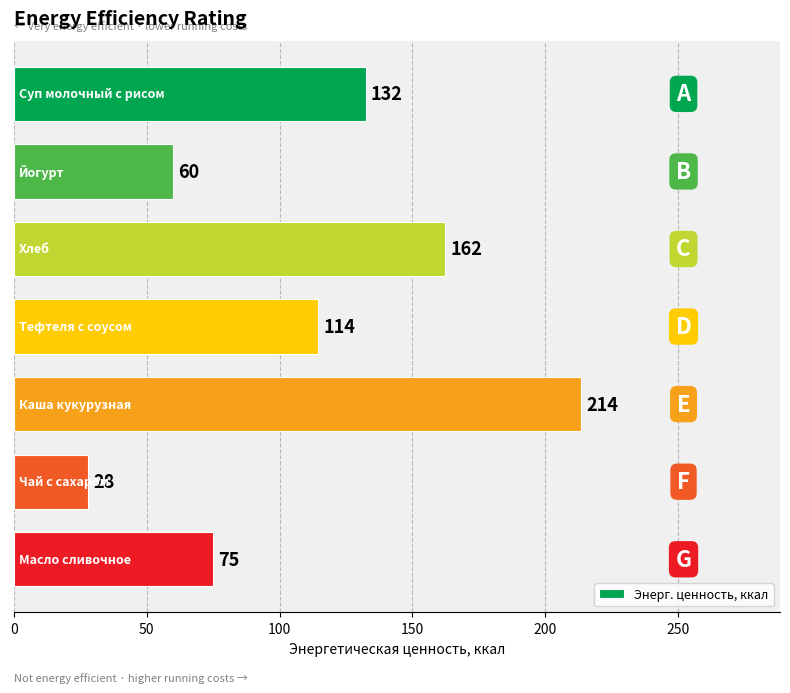

What is the maximum value shown in the chart?

213.6